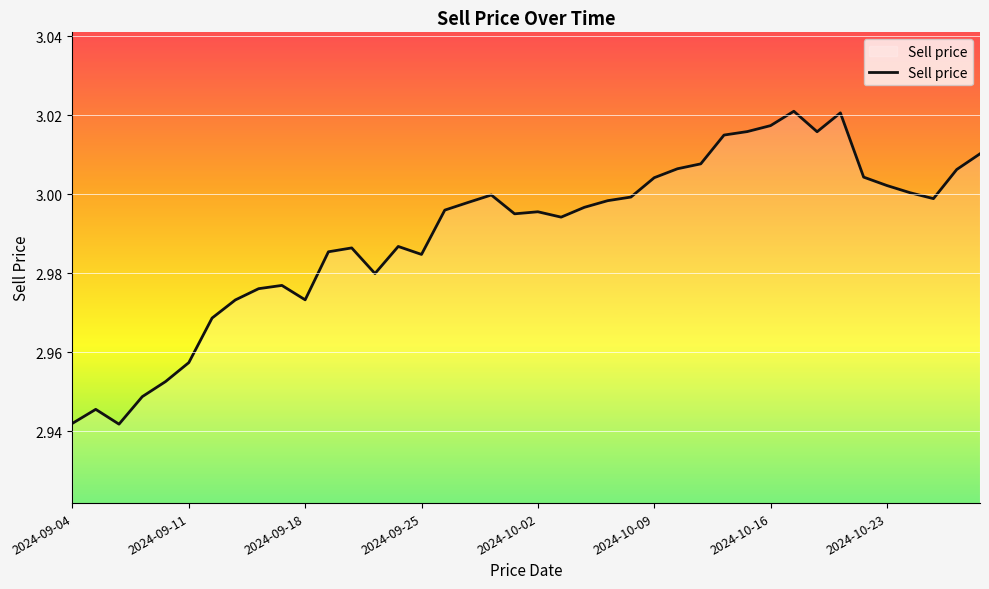

The chart shows a value of 4.7 at 2024-10-16. True or false?

False